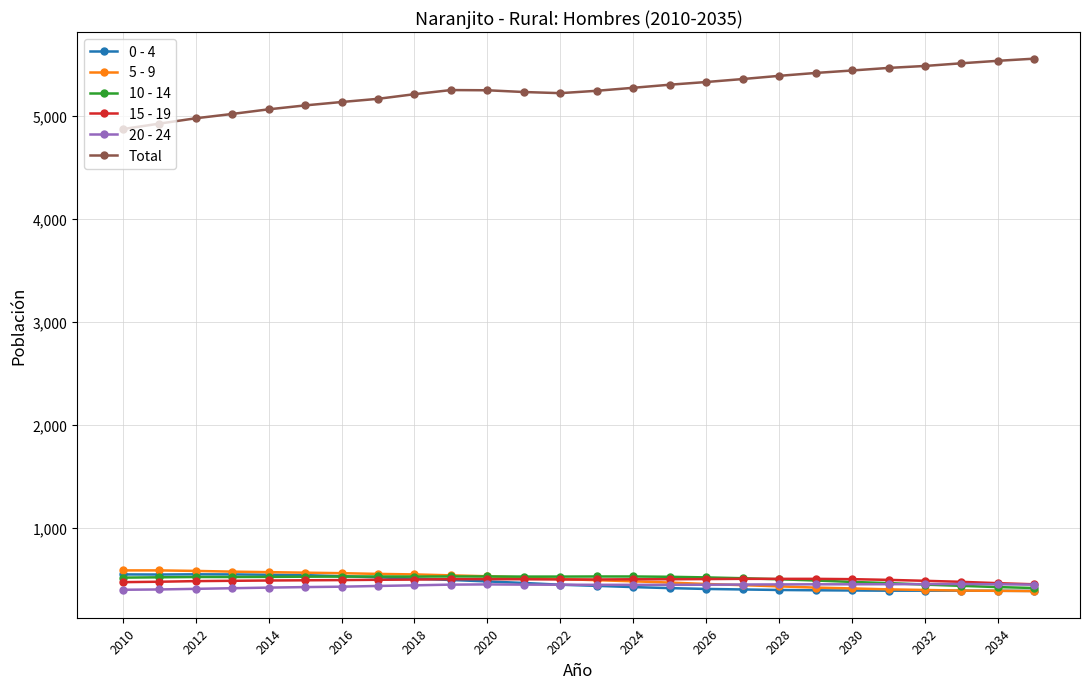

What is the value of the Total point at the 23rd from the left?

5485